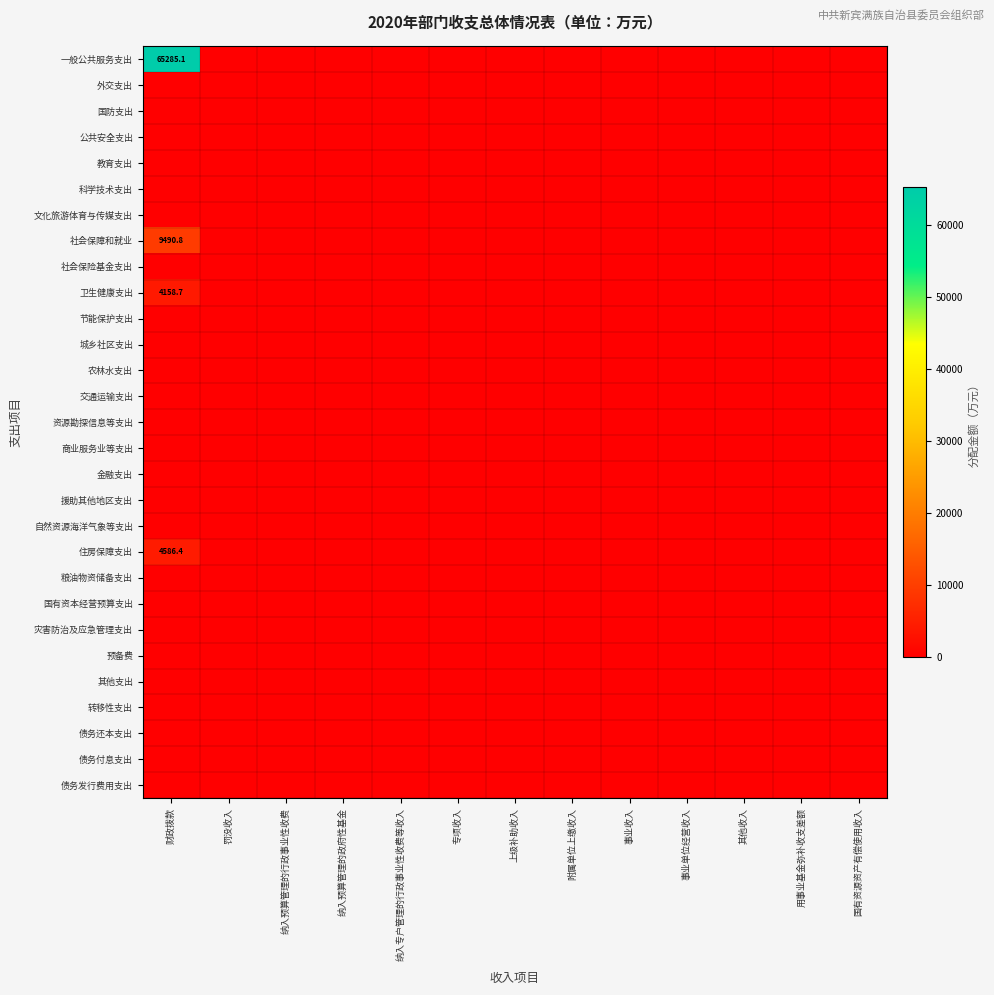

Rank the series by their maximum value, from highest to lowest.

一般公共服务支出, 社会保障和就业, 住房保障支出, 卫生健康支出, 外交支出, 国防支出, 公共安全支出, 教育支出, 科学技术支出, 文化旅游体育与传媒支出, 社会保险基金支出, 节能保护支出, 城乡社区支出, 农林水支出, 交通运输支出, 资源勘探信息等支出, 商业服务业等支出, 金融支出, 援助其他地区支出, 自然资源海洋气象等支出, 粮油物资储备支出, 国有资本经营预算支出, 灾害防治及应急管理支出, 预备费, 其他支出, 转移性支出, 债务还本支出, 债务付息支出, 债务发行费用支出